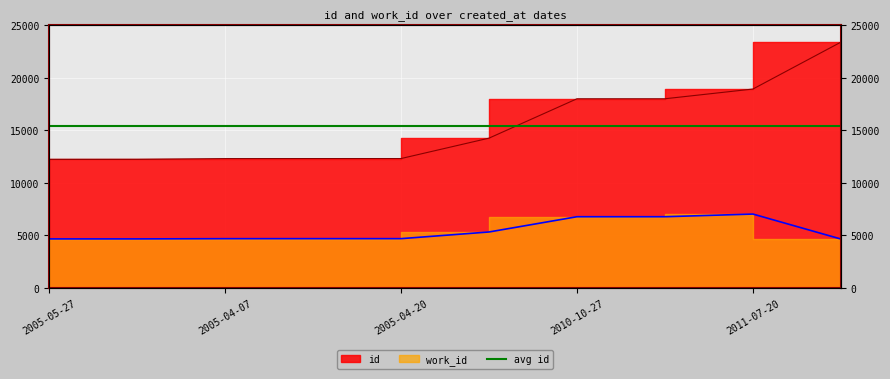

What is the total value across all series at 2005-04-20?

16986